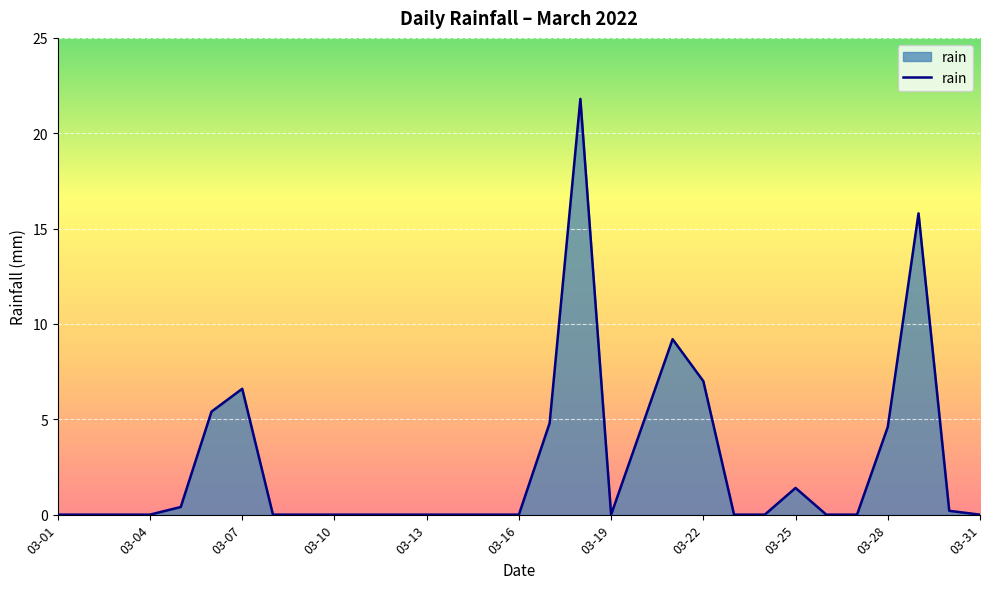

Is this an area chart (filled region under the line)?

Yes